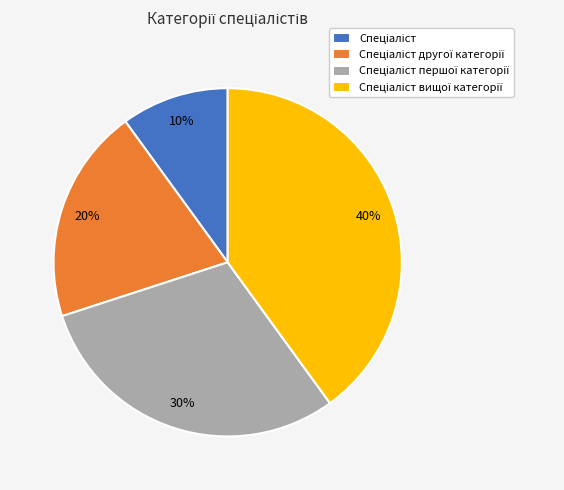

To the nearest percent, what is the average slice percentage?

25%